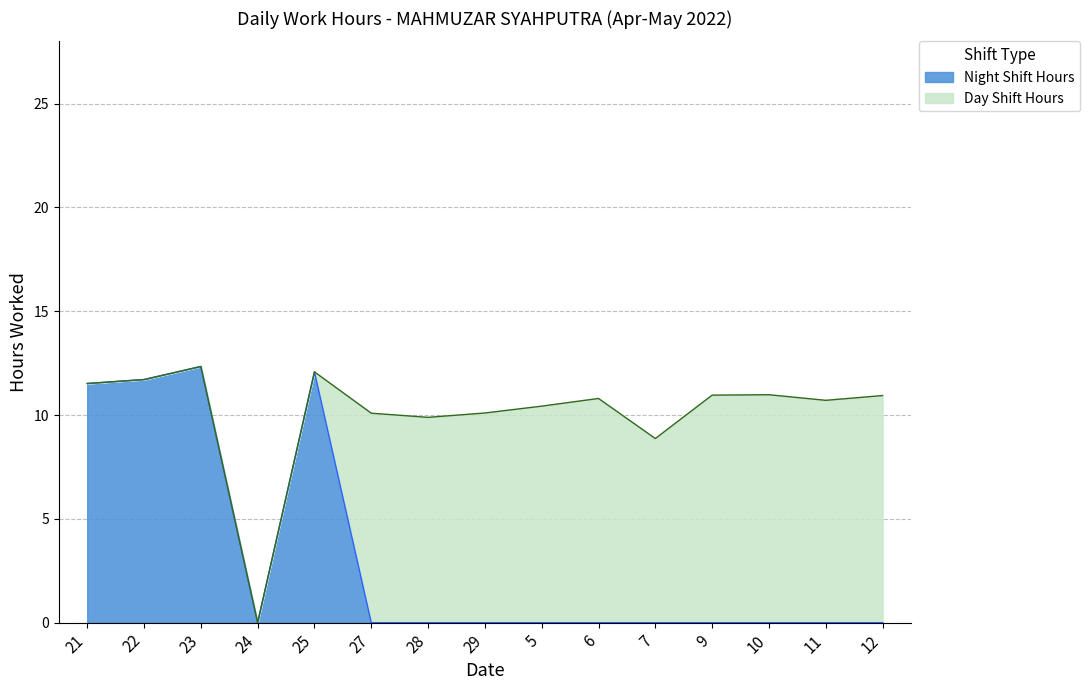

Rank the categories by value from lowest to highest.

24, 27, 28, 29, 5, 6, 7, 9, 10, 11, 12, 21, 22, 25, 23